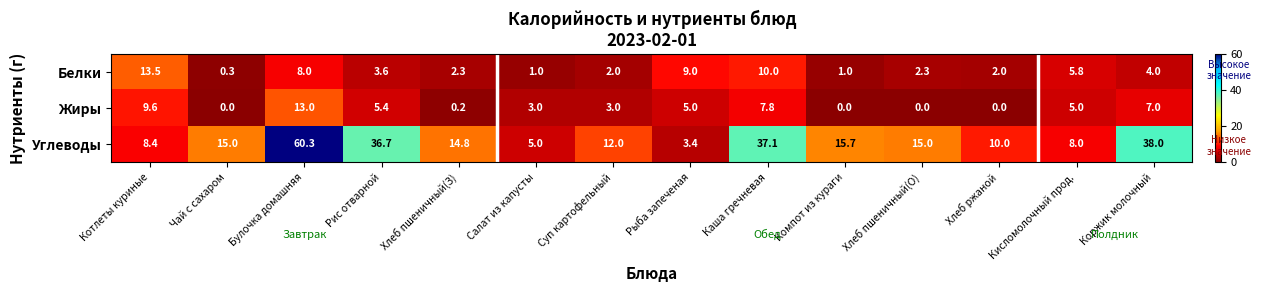

What is the difference between the Белки values at Компот из кураги and Булочка домашняя?

7.0